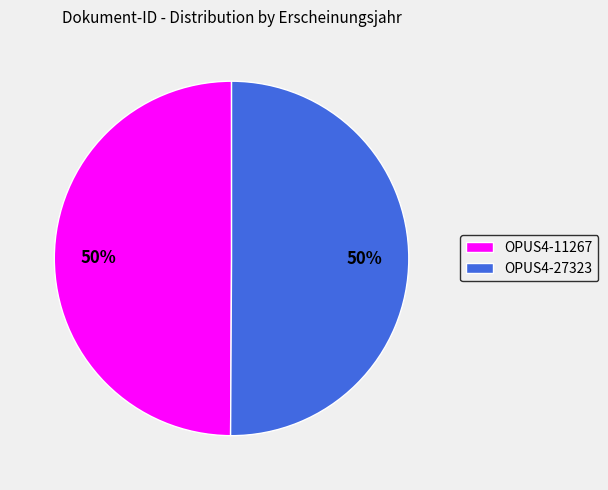

True or false: OPUS4-27323 accounts for 50% of the total.

True